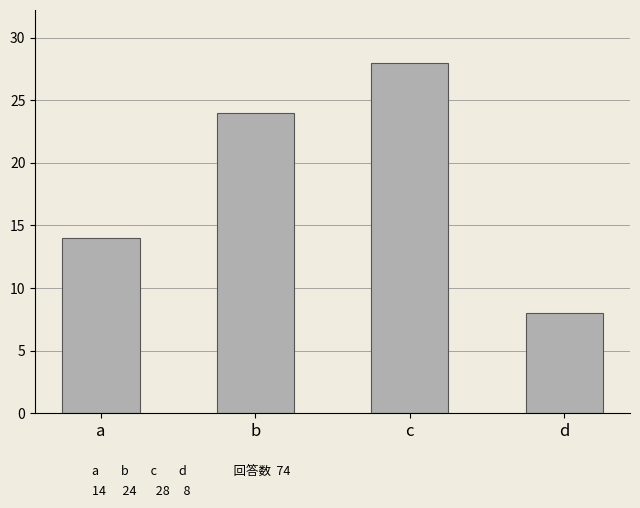

What is the sum of the values at d and a?

22